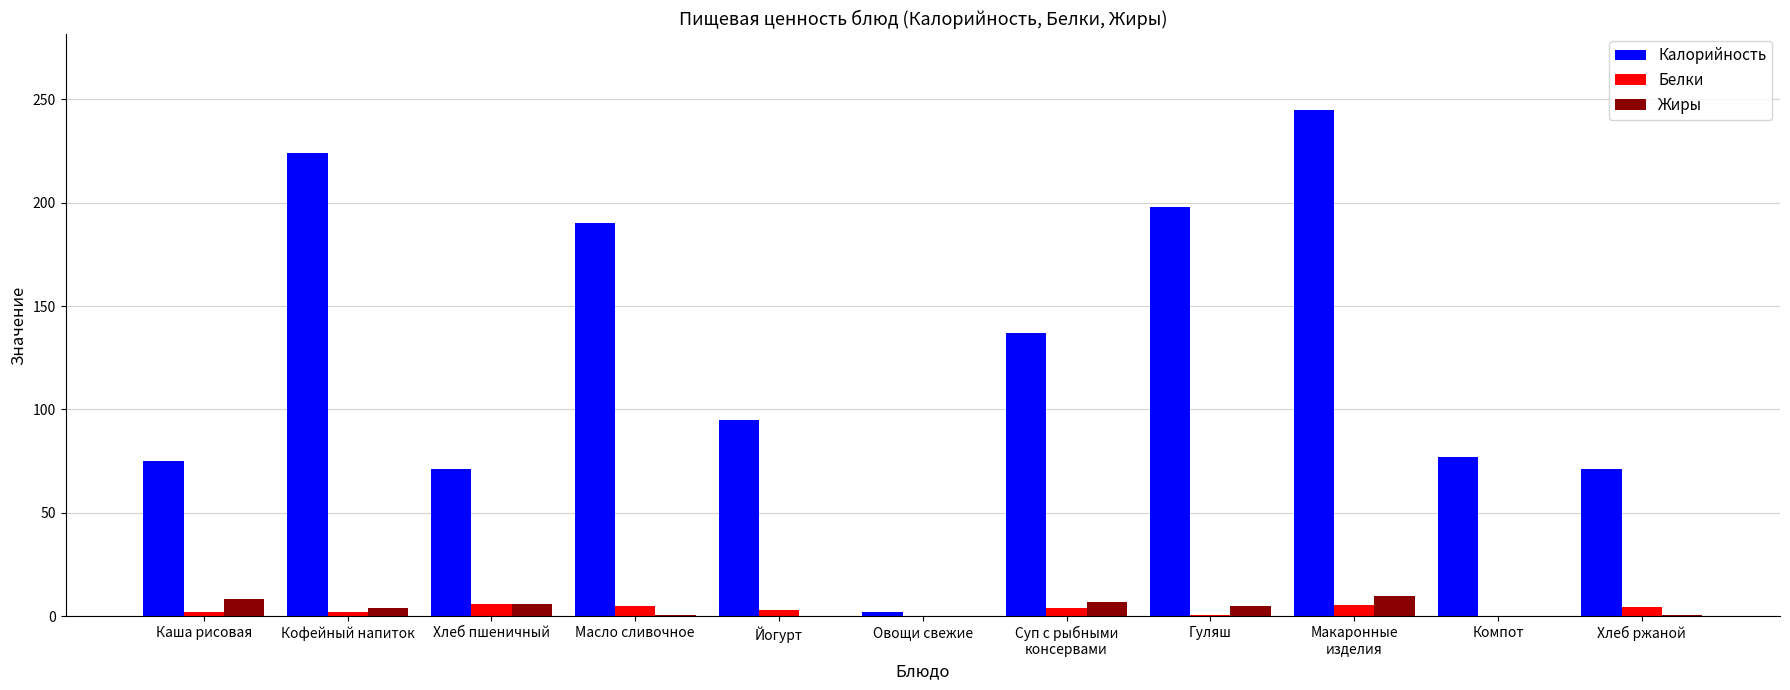

What is the greatest value displayed?

245.0